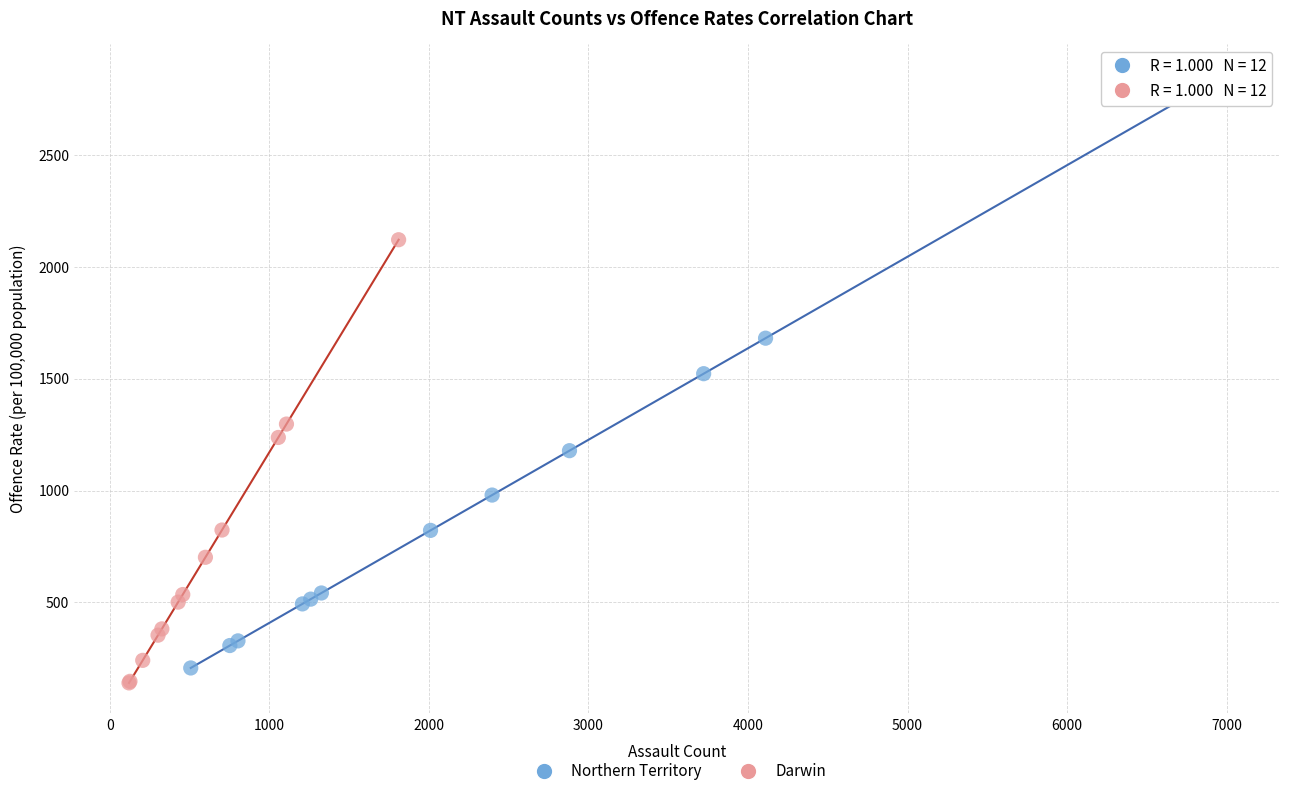

Which series reaches the maximum Y coordinate?

Northern Territory